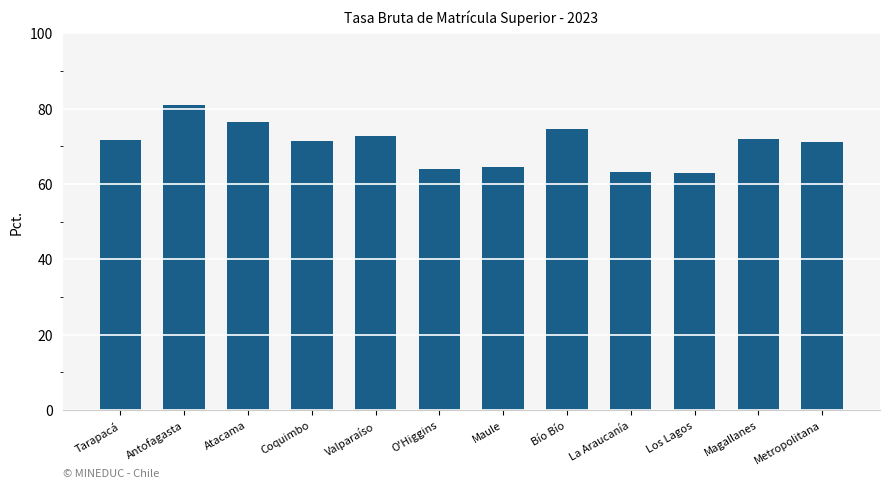

What is the smallest value displayed?

62.9